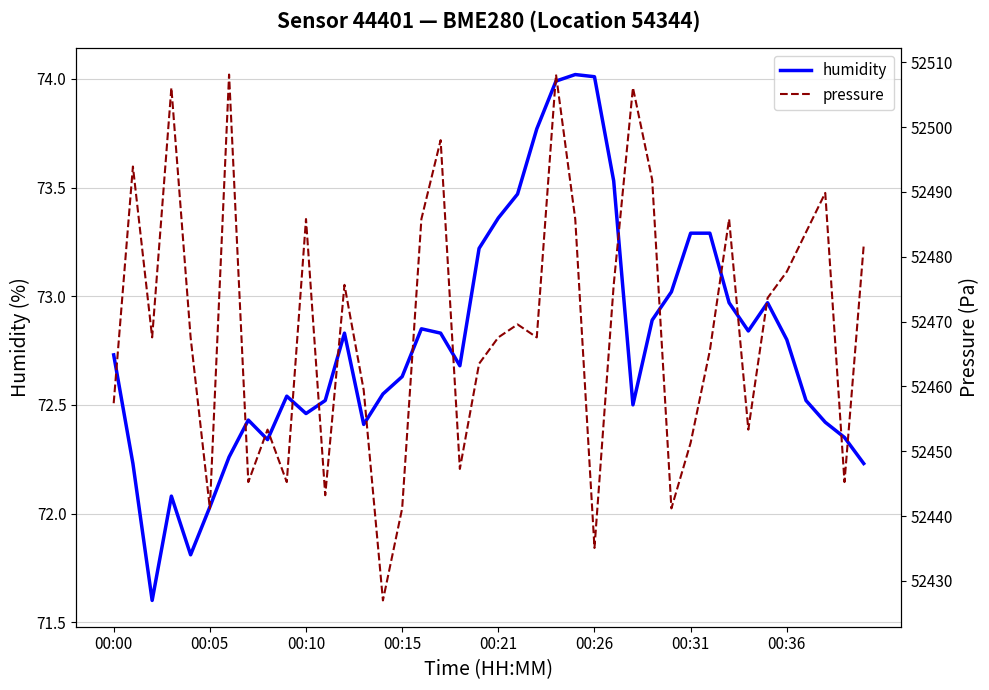

Does the chart display data point markers on the line(s)?

No